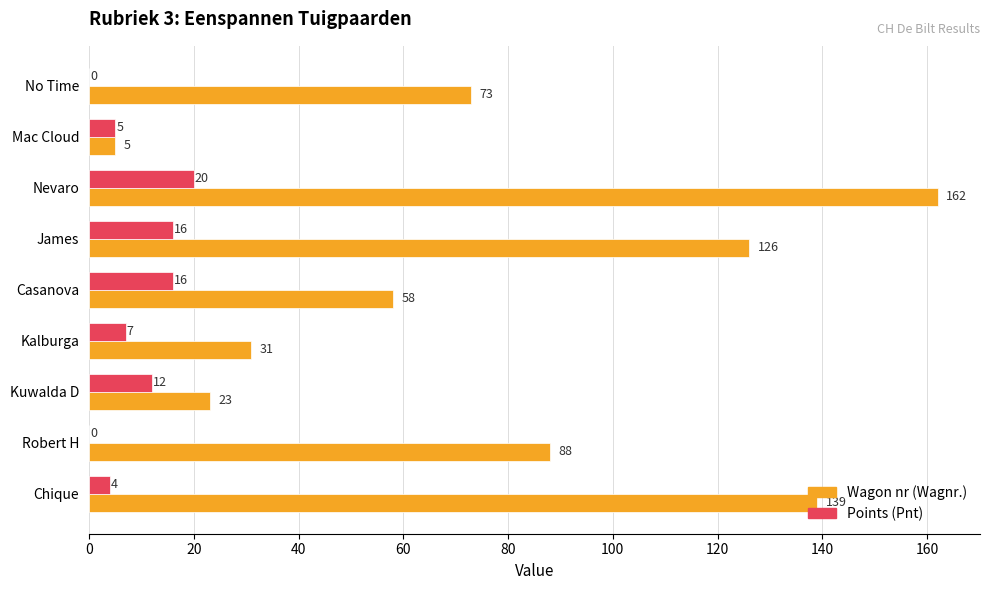

Between Mac Cloud and No Time, which series saw the biggest shift?

Wagon nr (Wagnr.)